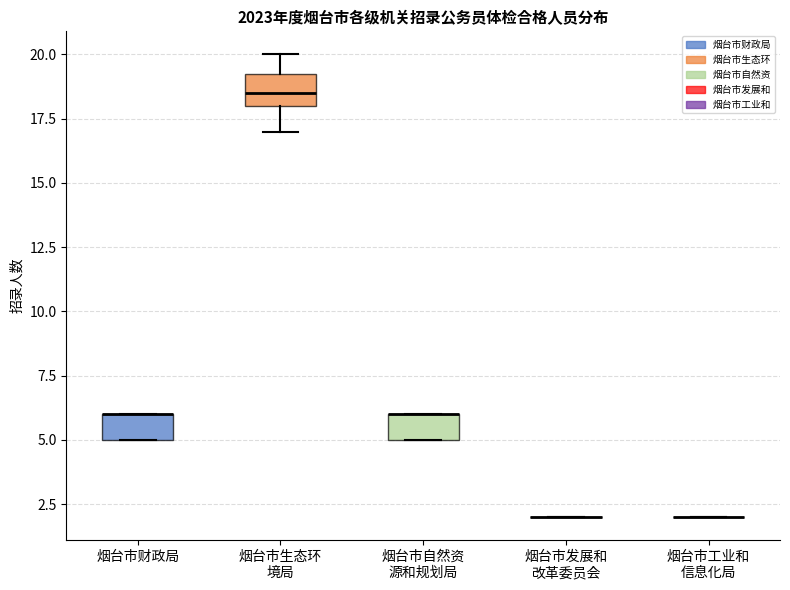

Reading left to right, read every box against the y-axis: the position of its median line, the range the box covers, and the ends of its whiskers. The values are not printed on the chart, so give them approximately, as read against the axis.

烟台市财政局: median 6.0 (drawn on the box's upper edge), box 5.0 to 6.0, whiskers 5.0 to 6.0
烟台市生态环 境局: median 18.5, box 18.0 to 19.5, whiskers 17.0 to 20.0
烟台市自然资 源和规划局: median 6.0 (drawn on the box's upper edge), box 5.0 to 6.0, whiskers 5.0 to 6.0
烟台市发展和 改革委员会: box collapsed to a line at 2.0, whiskers 2.0 to 2.0
烟台市工业和 信息化局: box collapsed to a line at 2.0, whiskers 2.0 to 2.0